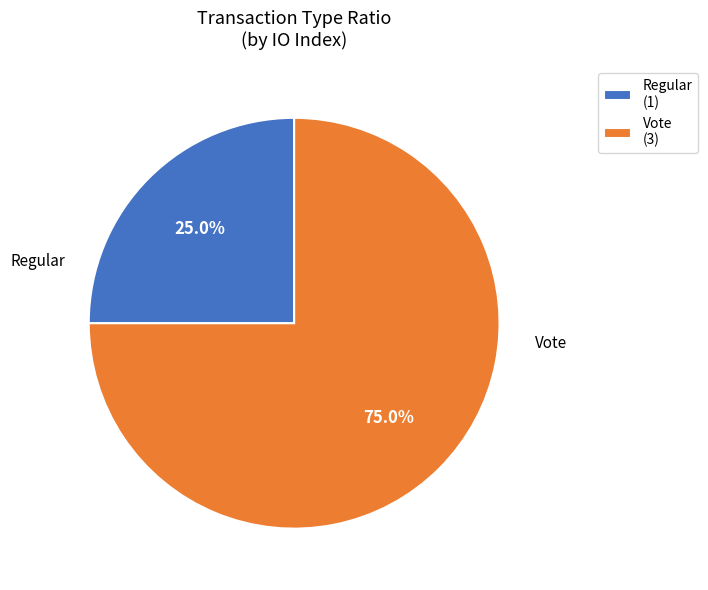

To the nearest percent, what is the difference between the largest and smallest slice percentages?

50%